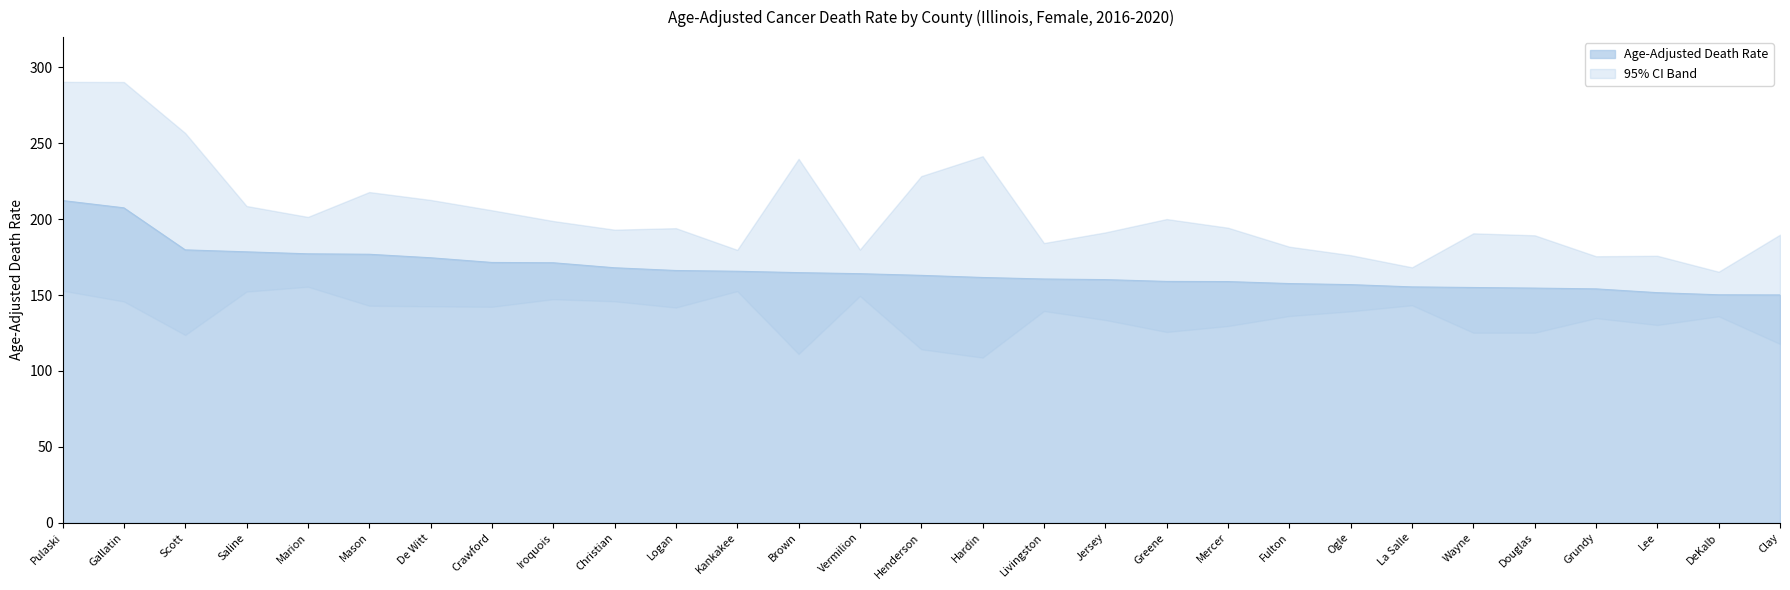

What is the label of the 1st point from the left?

Pulaski